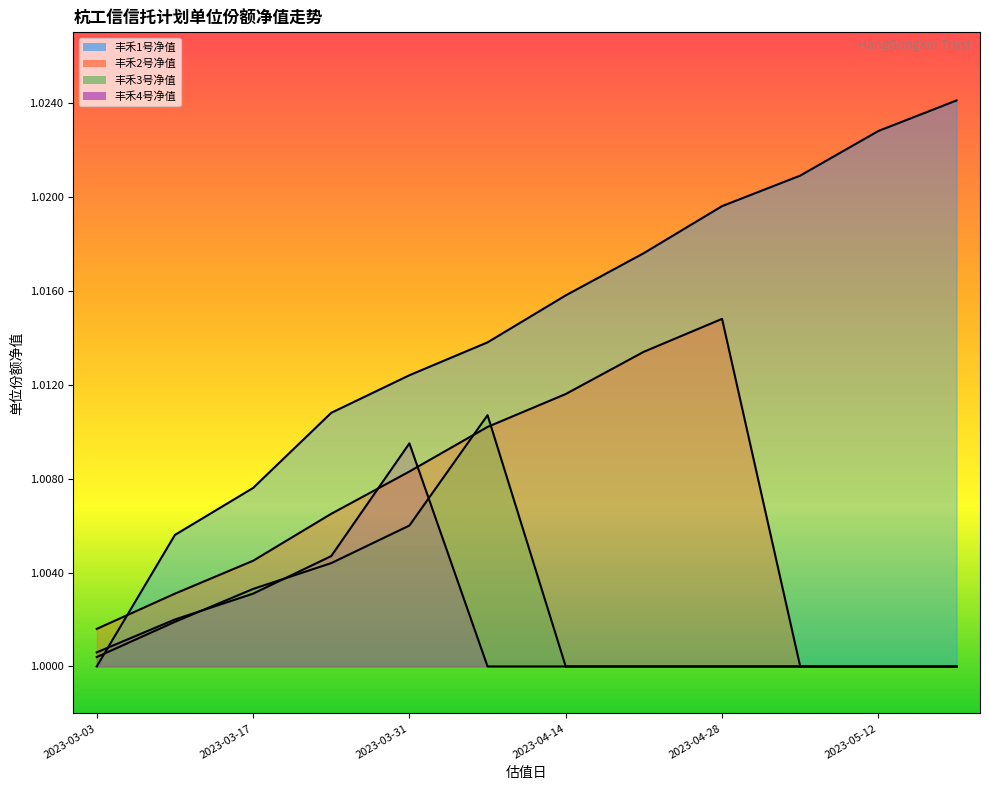

Which has a higher value, 2023-05-05 or 2023-03-31?

2023-05-05